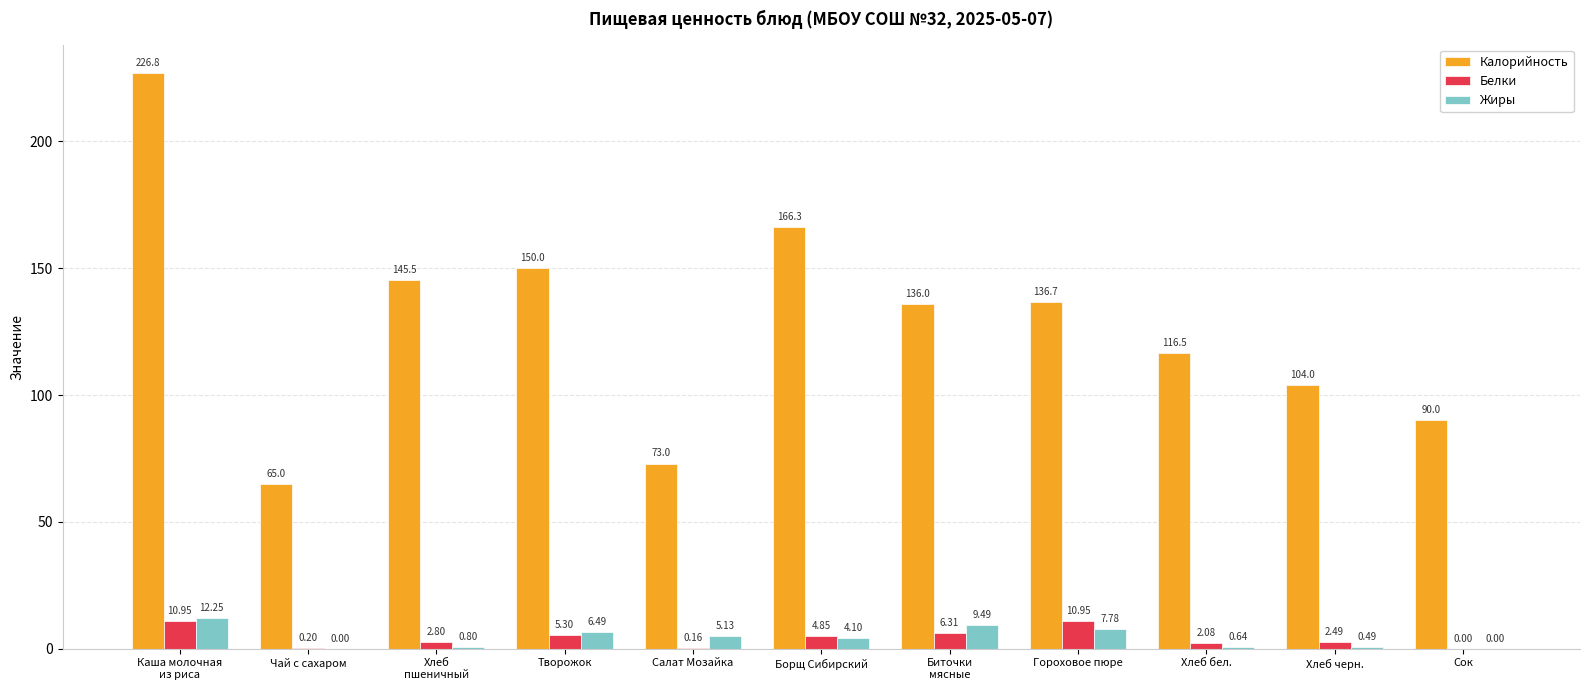

Where is Жиры nearest to the value 6?

Творожок